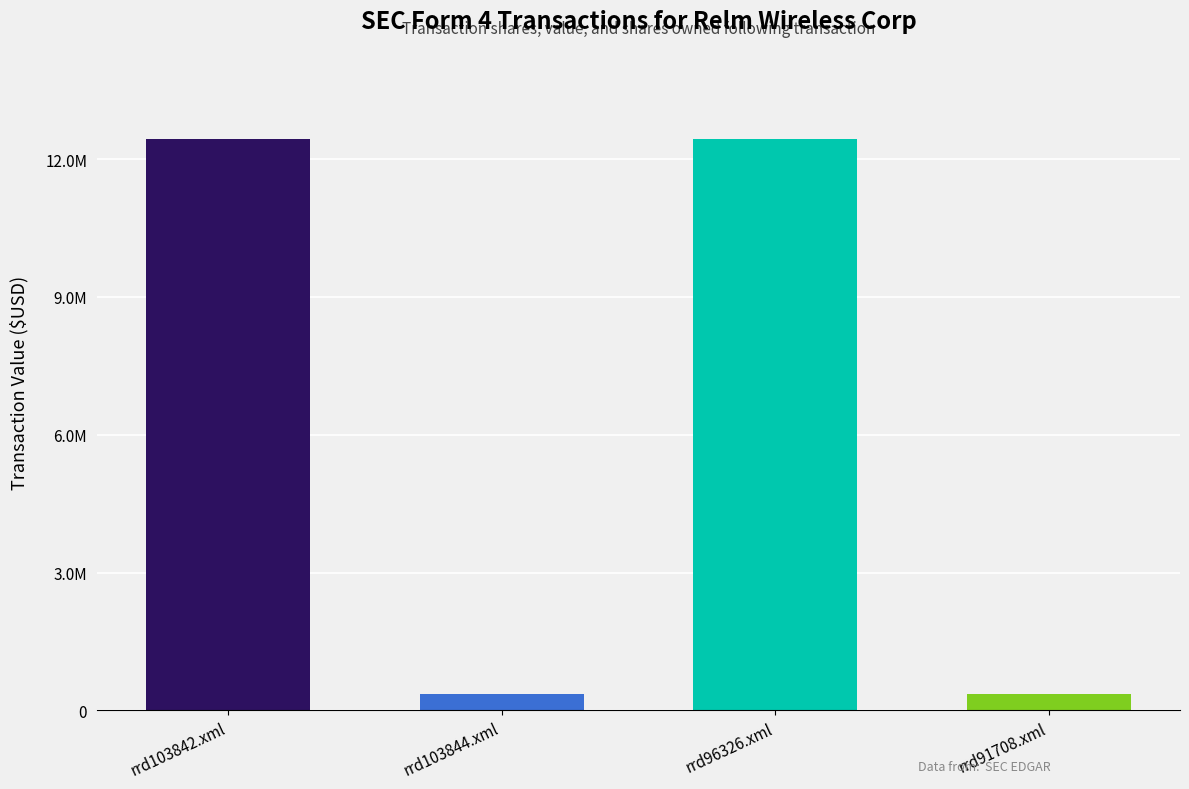

Does the chart contain any negative values?

No